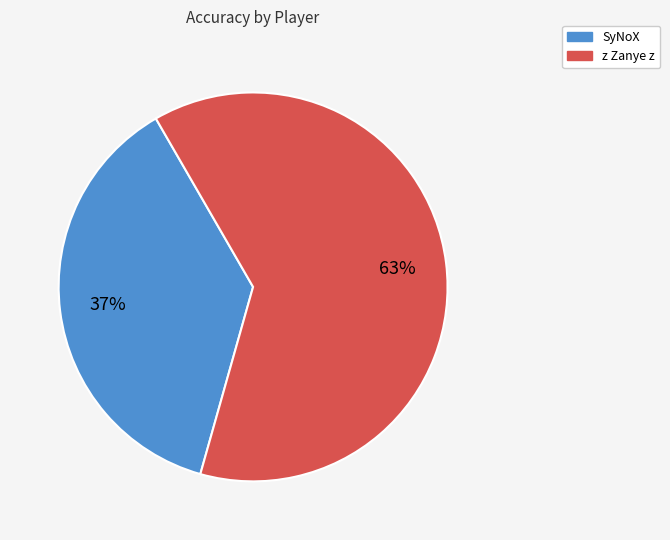

The SyNoX slice represents 28% of the pie. True or false?

False